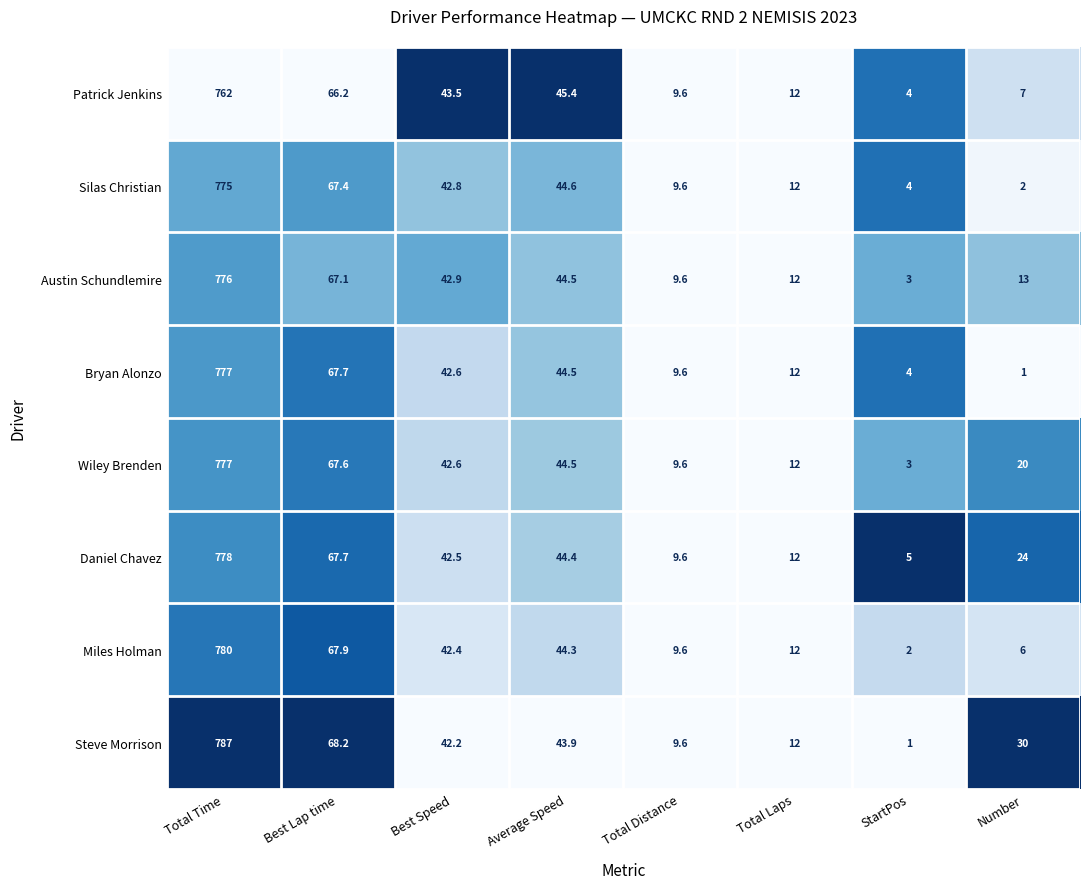

Which label corresponds to the largest value in the chart?

Total Time